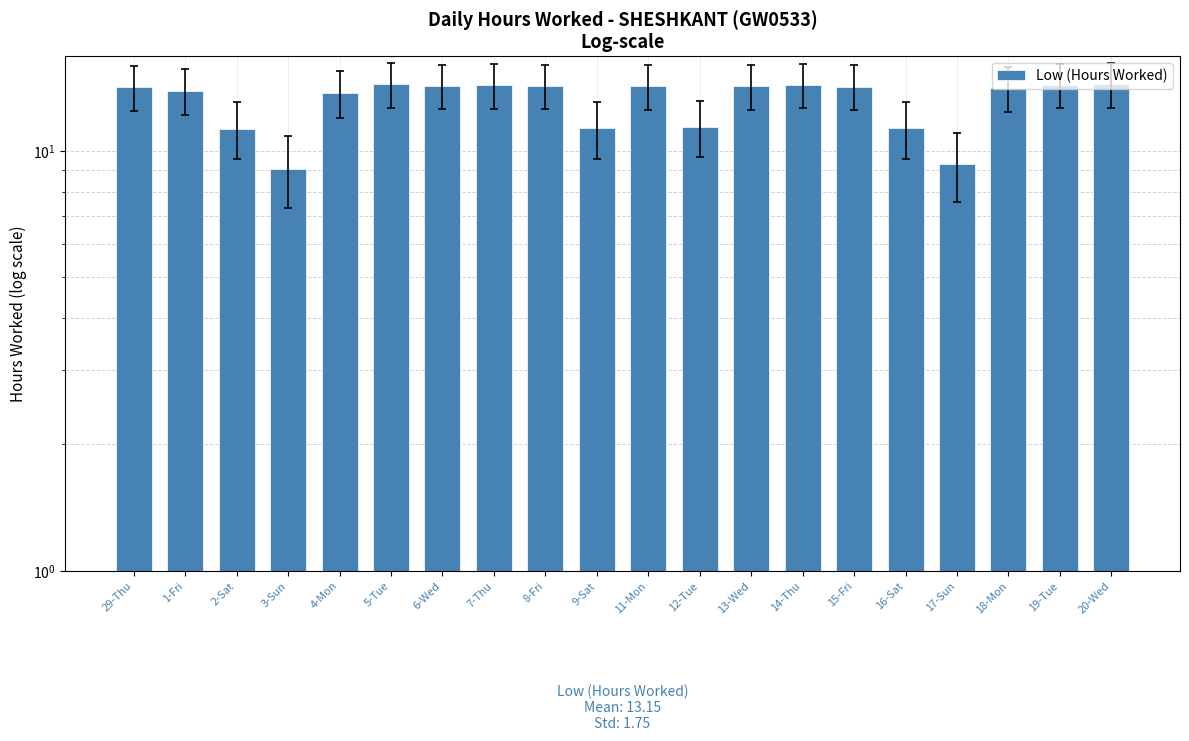

What is the label of the 14th bar from the left?

14-Thu